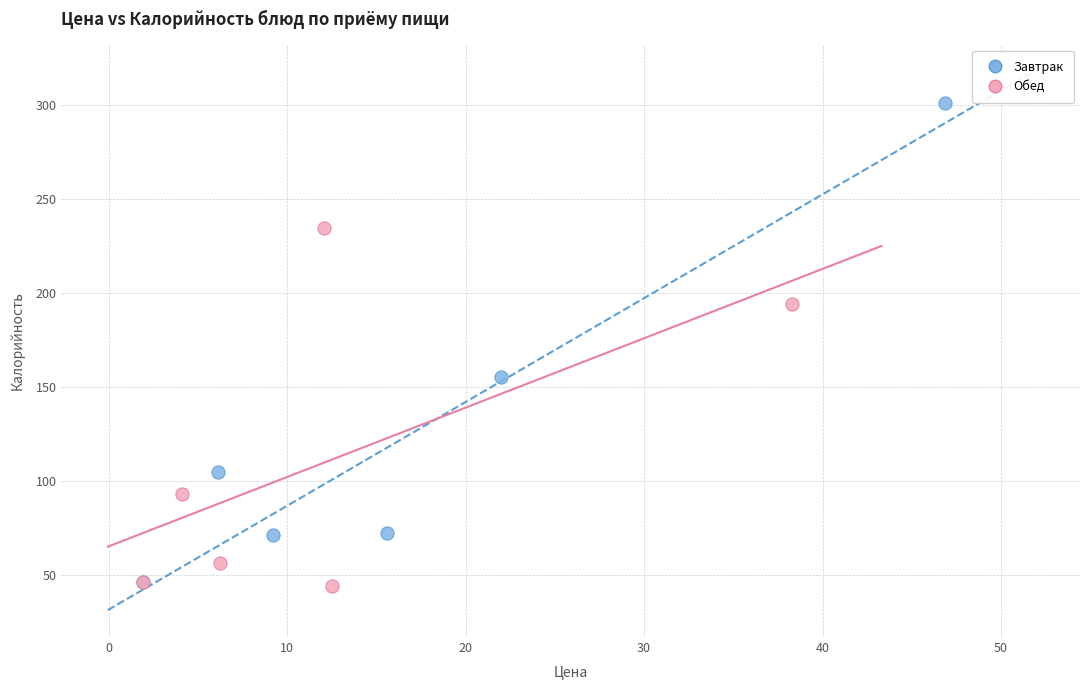

Which series has the largest Y range (max minus min)?

Завтрак